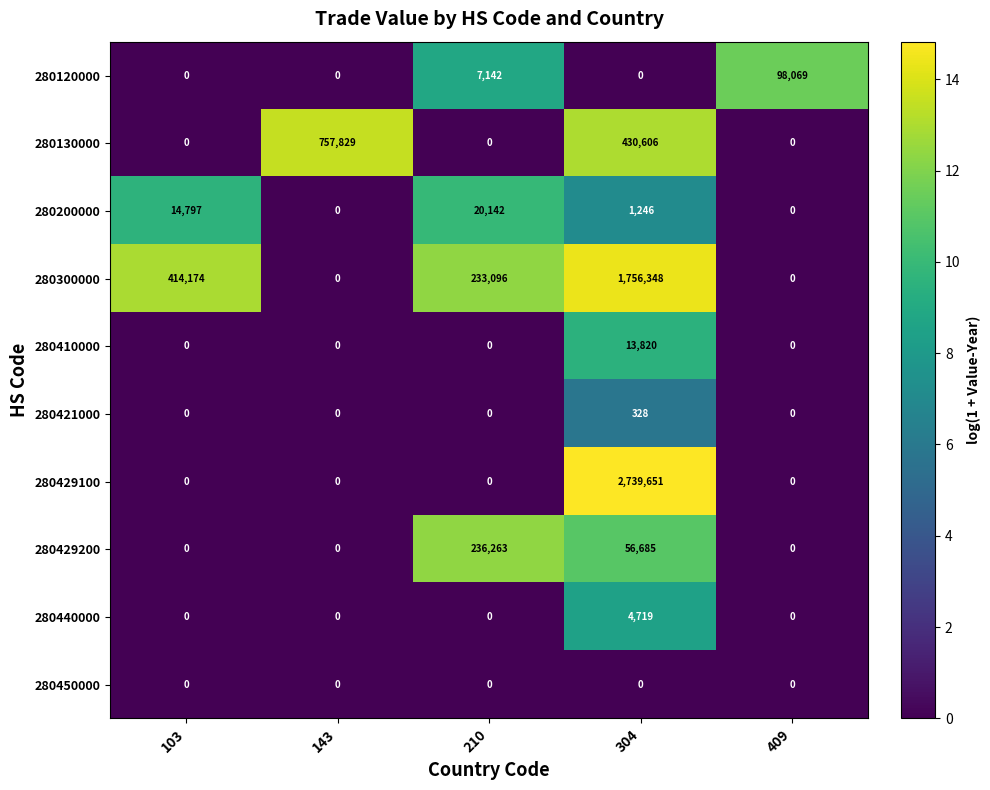

What is the spread (max minus min) of values at 143?

757829